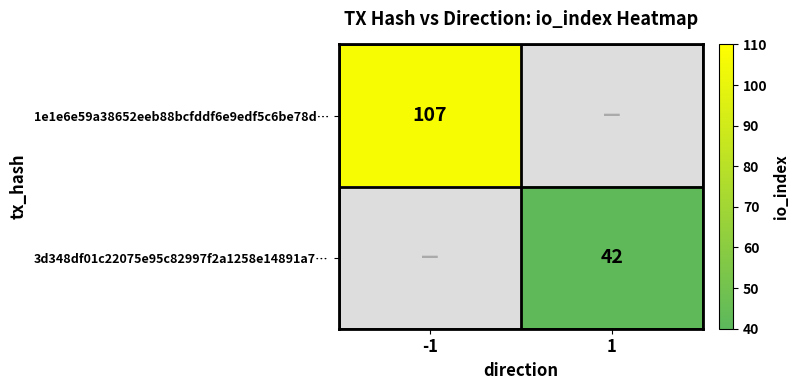

Is the value of 1e1e6e59a38652eeb88bcfddf6e9edf5c6be78d… at -1 greater than the value of 3d348df01c22075e95c82997f2a1258e14891a7… at 1?

Yes